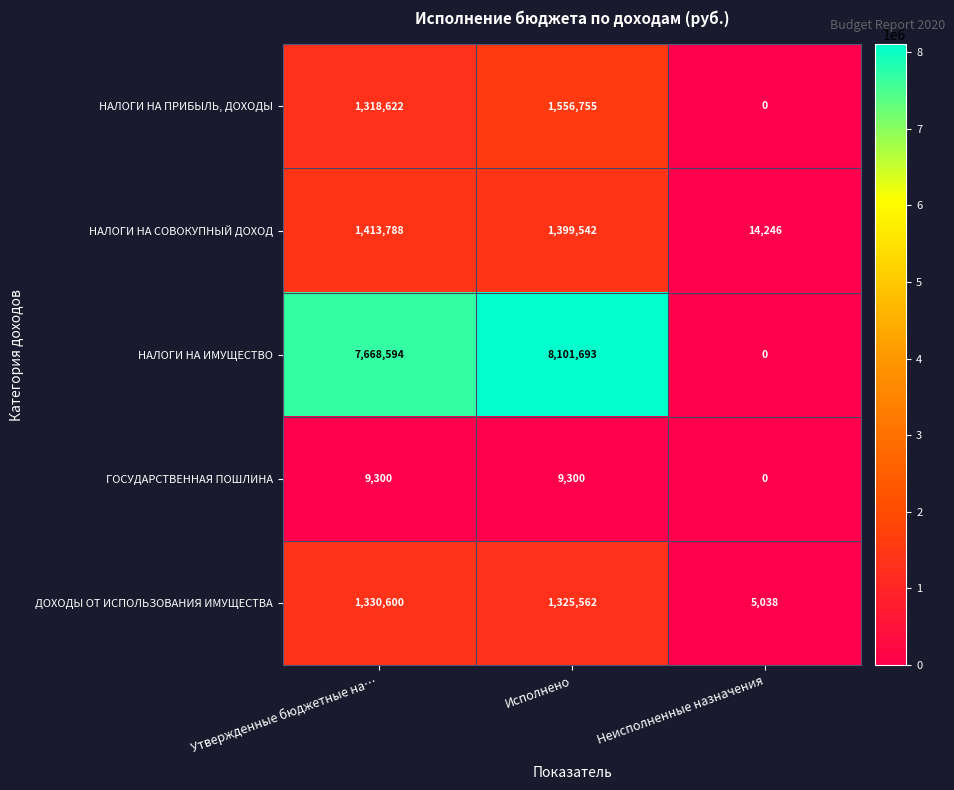

Count the number of categories in the chart.

3